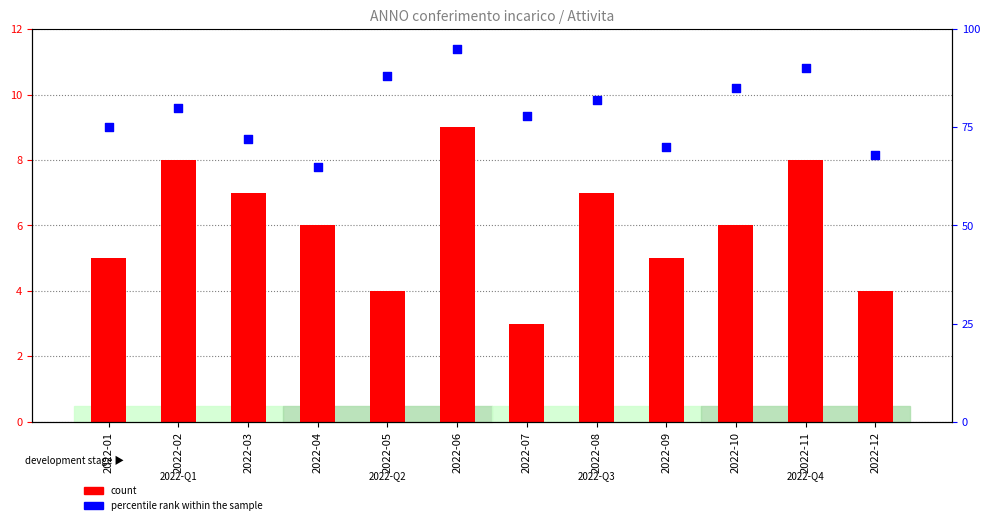

At which category is the sum across all series the highest?

2022-06